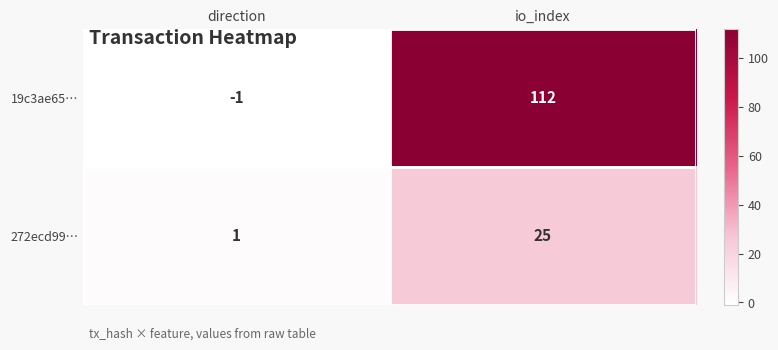

At which label does 19c3ae65… reach its peak?

io_index